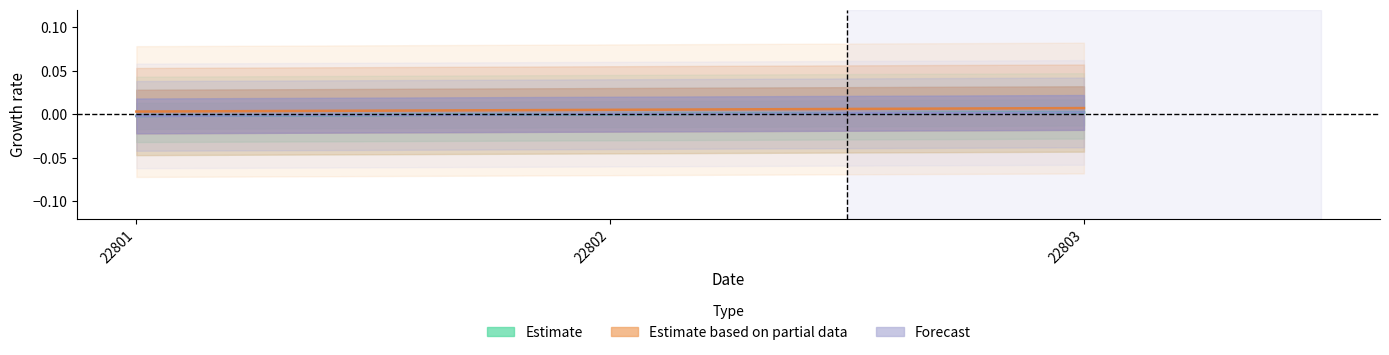

Count the number of categories in the chart.

3